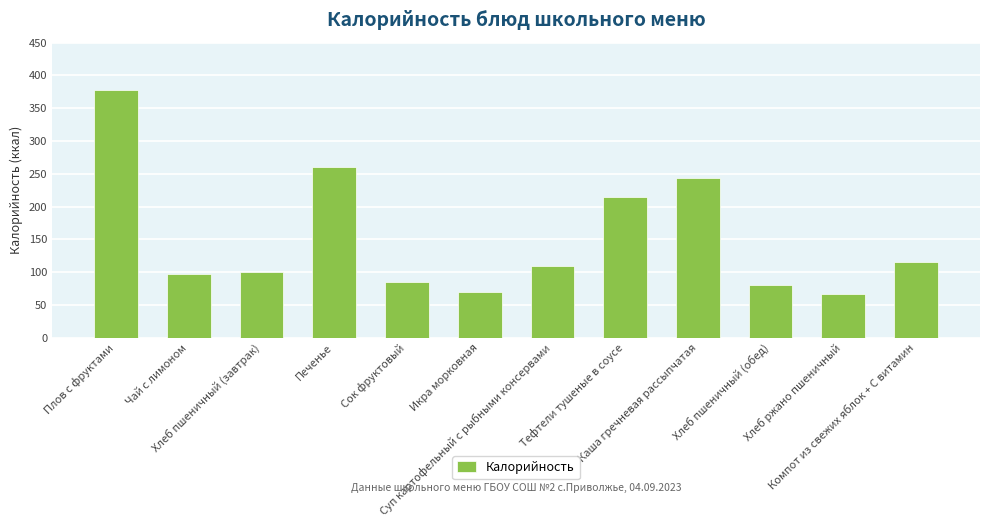

What is the change in value from Хлеб пшеничный (завтрак) to Тефтели тушеные в соусе?

+114